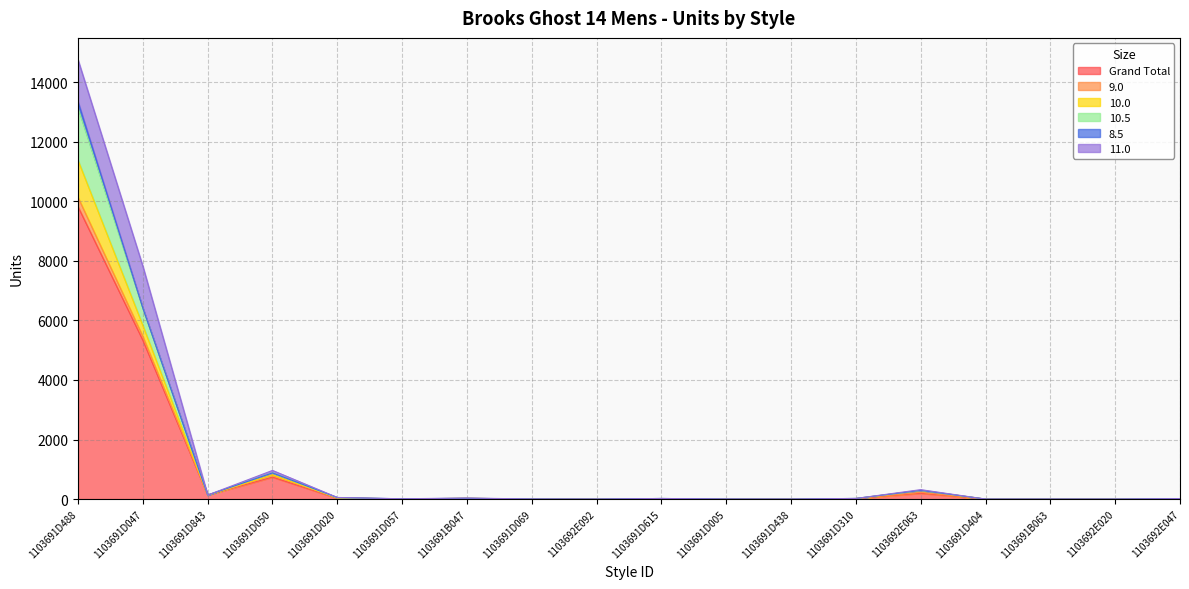

At which category does the chart reach its minimum across all series?

1103692E092